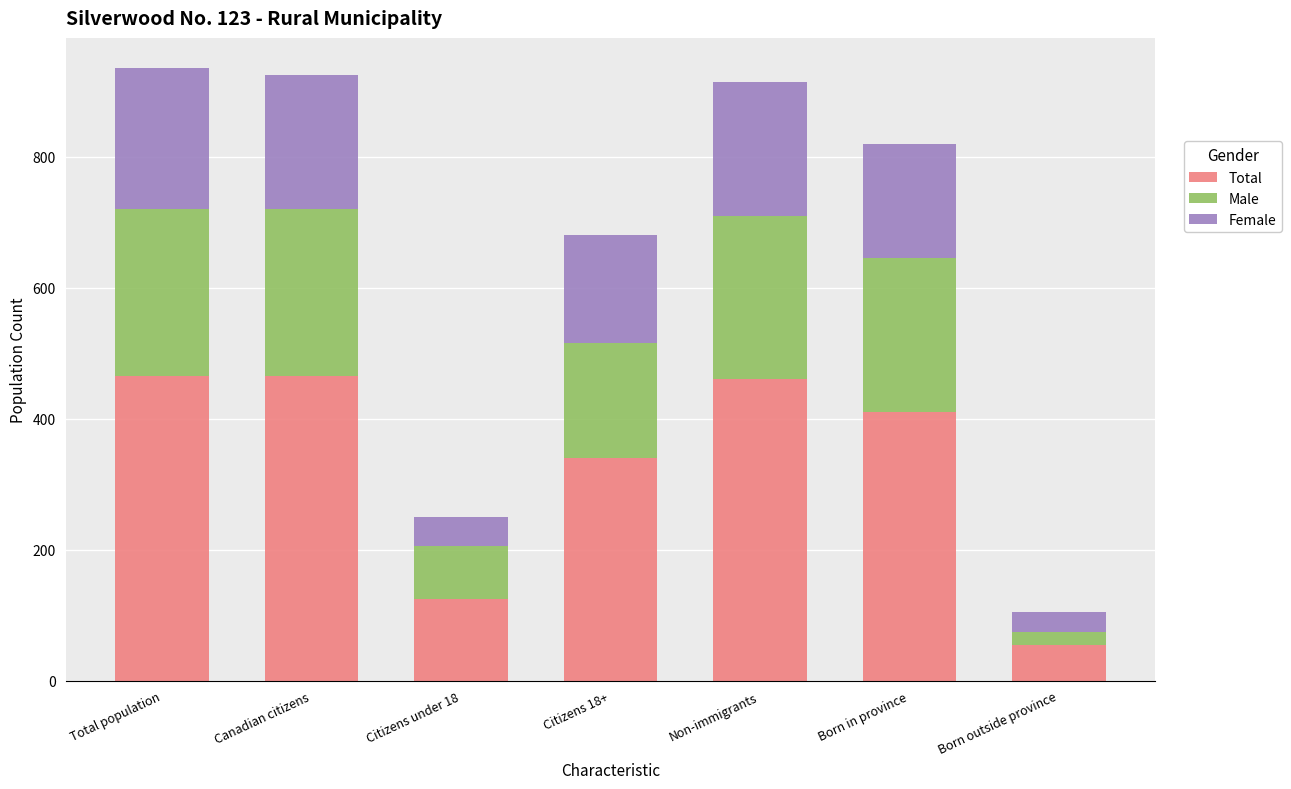

What is the highest value of the Total series?

465